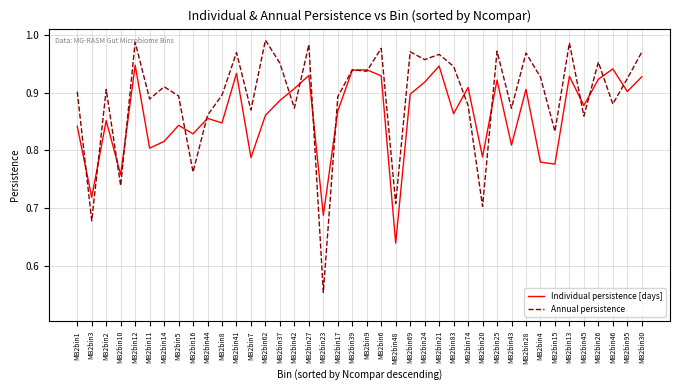

List the series in order of their overall mean, lowest first.

Individual persistence [days], Annual persistence